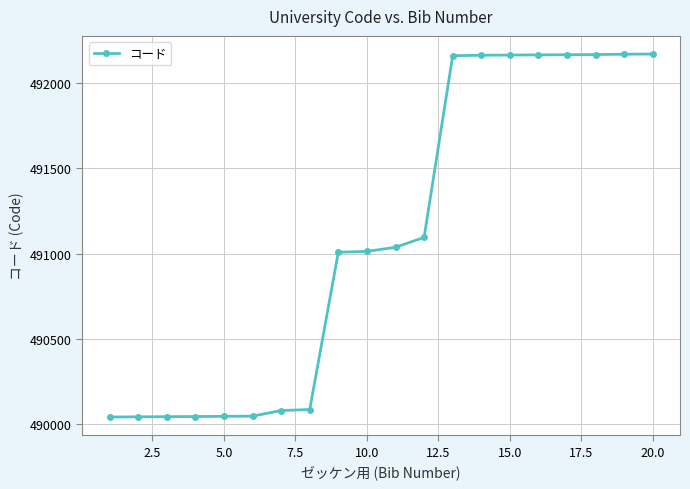

What is the smallest value displayed?

490041